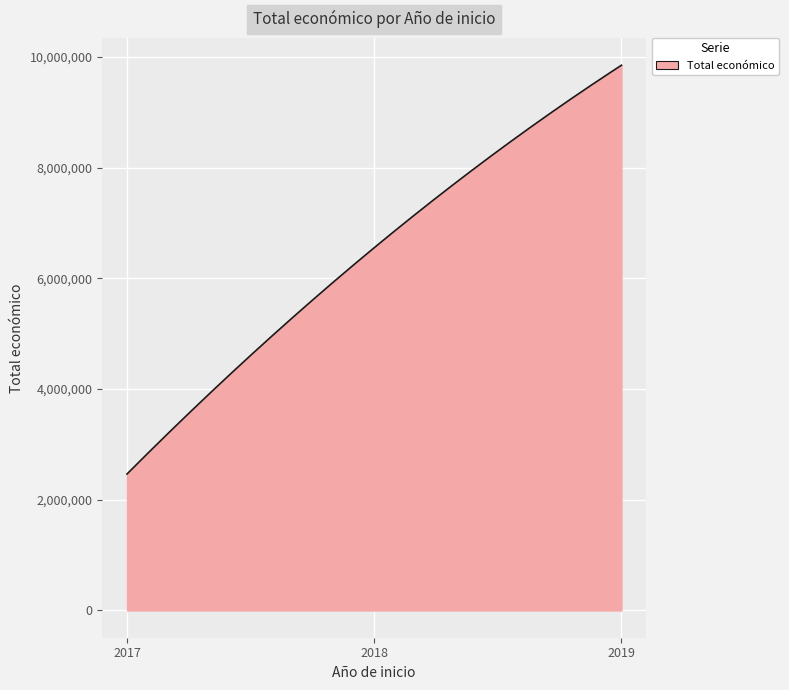

What is the maximum value shown in the chart?

9847932.0